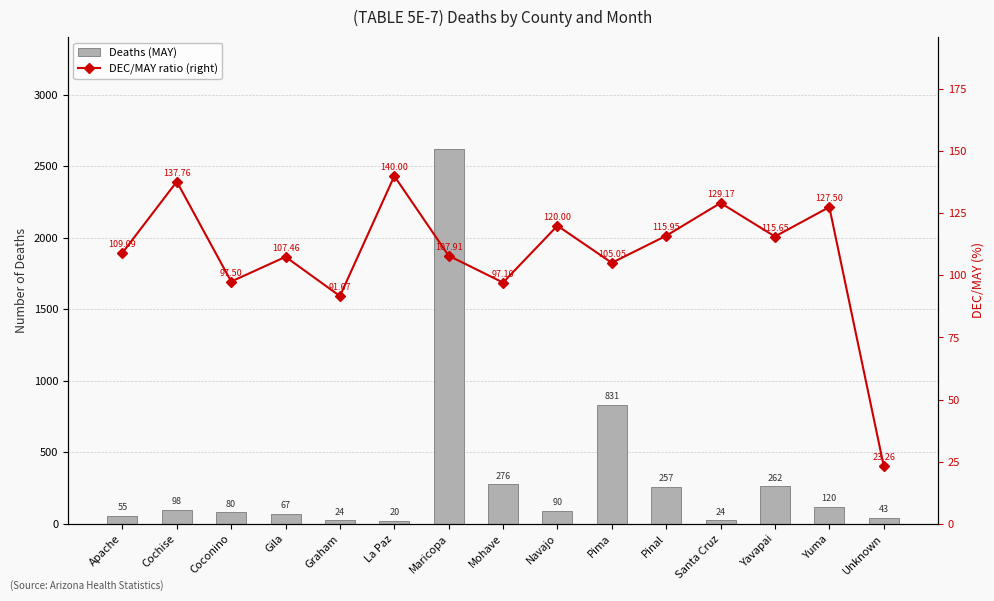

Which label corresponds to the smallest value in the chart?

La Paz